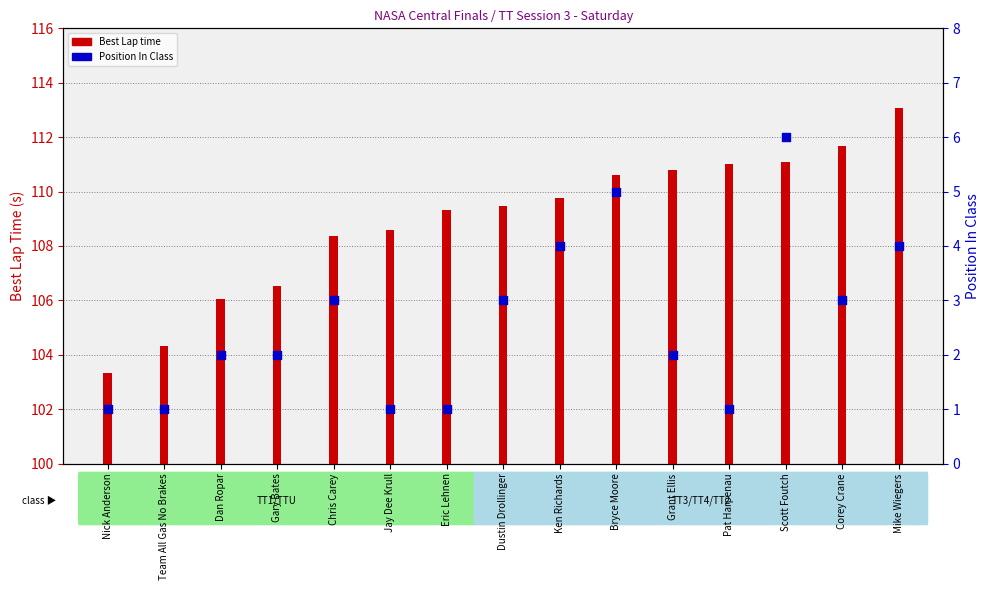

Is the value of Position In Class at Ken Richards greater than the value of Best Lap time at Nick Anderson?

No